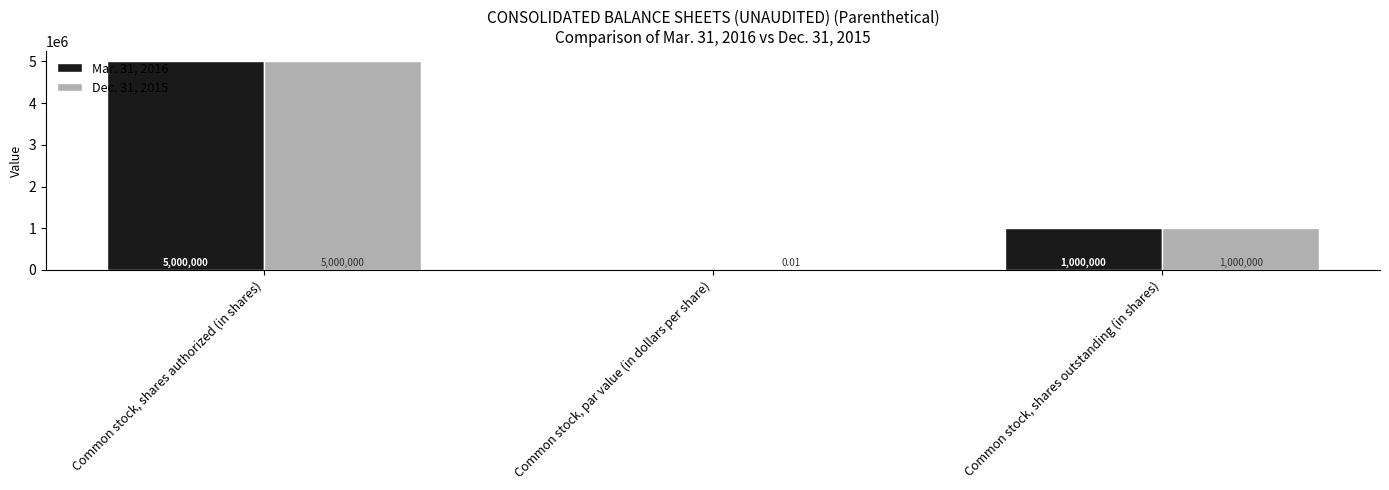

Where is Dec. 31, 2015 nearest to the value 2500000?

Common stock, shares outstanding (in shares)